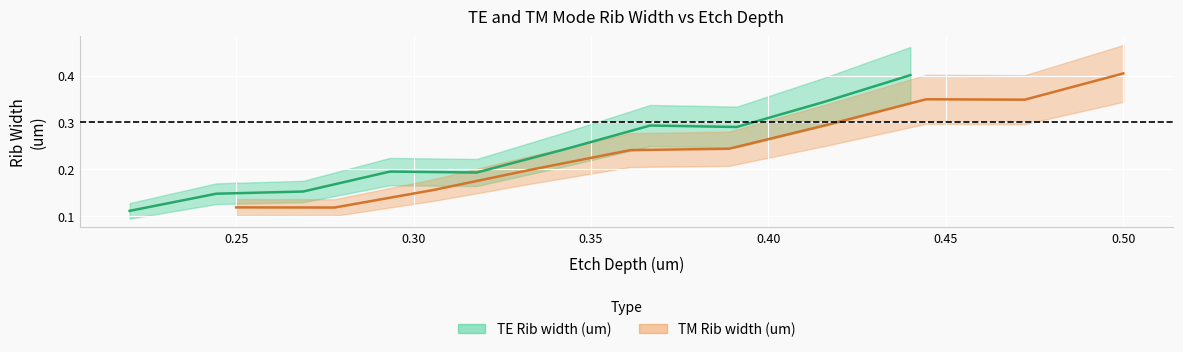

What is the value of the TE Rib width (um) point at the 4th from the left?

0.2